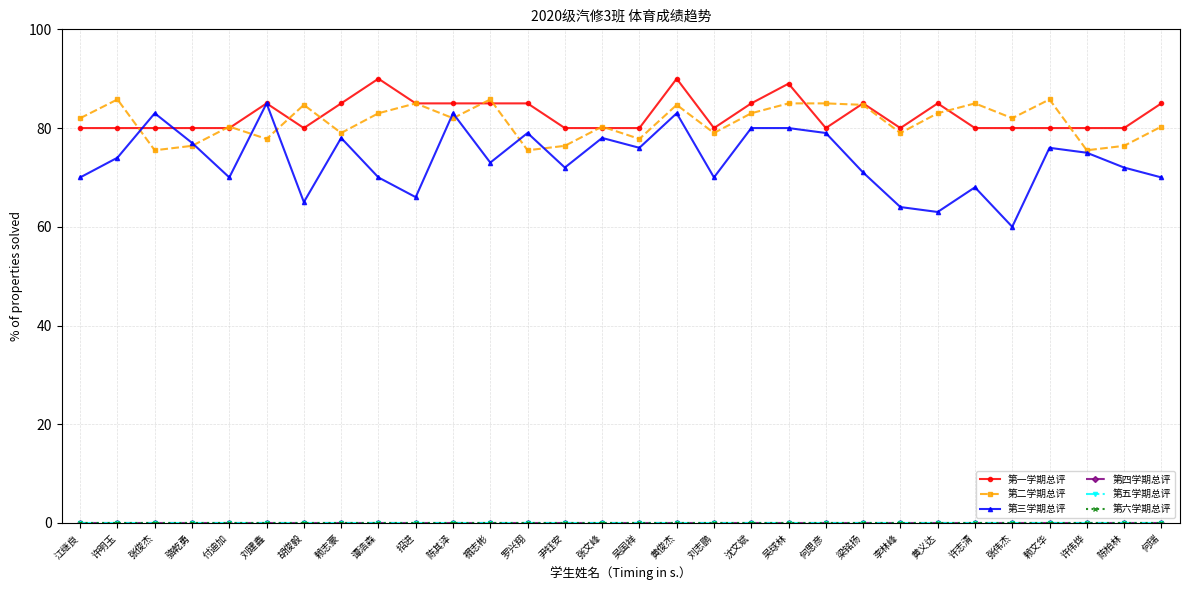

Reading right to left, list all the values displayed in this chart.

第一学期总评: 何瑞=85.0	陈柏林=80.0	许伟烨=80.0	赖文华=80.0	张伟杰=80.0	许志清=80.0	黄义达=85.0	李林峰=80.0	梁铭扬=85.0	何思彦=80.0	吴球林=89.0	沈文斌=85.0	刘志鹏=80.0	黄俊杰=90.0	吴国祥=80.0	张文峰=80.0	尹钰安=80.0	罗兴翔=85.0	禤志彬=85.0	陈其泽=85.0	招进=85.0	谭浩森=90.0	赖志豪=85.0	胡俊毅=80.0	刘建鑫=85.0	付迪加=80.0	骆乾勇=80.0	张俊杰=80.0	许明玉=80.0	江继良=80.0
第二学期总评: 何瑞=80.3	陈柏林=76.4	许伟烨=75.5	赖文华=85.8	张伟杰=82.0	许志清=85.0	黄义达=83.0	李林峰=79.0	梁铭扬=84.7	何思彦=85.0	吴球林=85.0	沈文斌=83.0	刘志鹏=79.0	黄俊杰=84.7	吴国祥=77.8	张文峰=80.3	尹钰安=76.4	罗兴翔=75.5	禤志彬=85.8	陈其泽=82.0	招进=85.0	谭浩森=83.0	赖志豪=79.0	胡俊毅=84.7	刘建鑫=77.8	付迪加=80.3	骆乾勇=76.4	张俊杰=75.5	许明玉=85.8	江继良=82.0
第三学期总评: 何瑞=70.0	陈柏林=72.0	许伟烨=75.0	赖文华=76.0	张伟杰=60.0	许志清=68.0	黄义达=63.0	李林峰=64.0	梁铭扬=71.0	何思彦=79.0	吴球林=80.0	沈文斌=80.0	刘志鹏=70.0	黄俊杰=83.0	吴国祥=76.0	张文峰=78.0	尹钰安=72.0	罗兴翔=79.0	禤志彬=73.0	陈其泽=83.0	招进=66.0	谭浩森=70.0	赖志豪=78.0	胡俊毅=65.0	刘建鑫=85.0	付迪加=70.0	骆乾勇=77.0	张俊杰=83.0	许明玉=74.0	江继良=70.0
第四学期总评: 何瑞=0.0	陈柏林=0.0	许伟烨=0.0	赖文华=0.0	张伟杰=0.0	许志清=0.0	黄义达=0.0	李林峰=0.0	梁铭扬=0.0	何思彦=0.0	吴球林=0.0	沈文斌=0.0	刘志鹏=0.0	黄俊杰=0.0	吴国祥=0.0	张文峰=0.0	尹钰安=0.0	罗兴翔=0.0	禤志彬=0.0	陈其泽=0.0	招进=0.0	谭浩森=0.0	赖志豪=0.0	胡俊毅=0.0	刘建鑫=0.0	付迪加=0.0	骆乾勇=0.0	张俊杰=0.0	许明玉=0.0	江继良=0.0
第五学期总评: 何瑞=0.0	陈柏林=0.0	许伟烨=0.0	赖文华=0.0	张伟杰=0.0	许志清=0.0	黄义达=0.0	李林峰=0.0	梁铭扬=0.0	何思彦=0.0	吴球林=0.0	沈文斌=0.0	刘志鹏=0.0	黄俊杰=0.0	吴国祥=0.0	张文峰=0.0	尹钰安=0.0	罗兴翔=0.0	禤志彬=0.0	陈其泽=0.0	招进=0.0	谭浩森=0.0	赖志豪=0.0	胡俊毅=0.0	刘建鑫=0.0	付迪加=0.0	骆乾勇=0.0	张俊杰=0.0	许明玉=0.0	江继良=0.0
第六学期总评: 何瑞=0.0	陈柏林=0.0	许伟烨=0.0	赖文华=0.0	张伟杰=0.0	许志清=0.0	黄义达=0.0	李林峰=0.0	梁铭扬=0.0	何思彦=0.0	吴球林=0.0	沈文斌=0.0	刘志鹏=0.0	黄俊杰=0.0	吴国祥=0.0	张文峰=0.0	尹钰安=0.0	罗兴翔=0.0	禤志彬=0.0	陈其泽=0.0	招进=0.0	谭浩森=0.0	赖志豪=0.0	胡俊毅=0.0	刘建鑫=0.0	付迪加=0.0	骆乾勇=0.0	张俊杰=0.0	许明玉=0.0	江继良=0.0